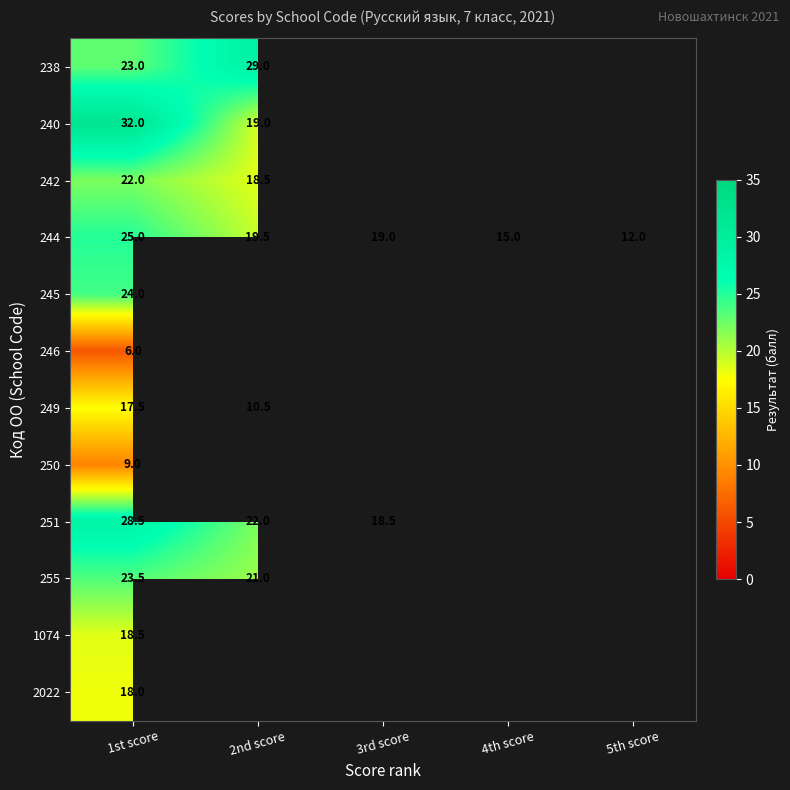

What is the difference between the maximum and second lowest values in the 244 series?

10.0